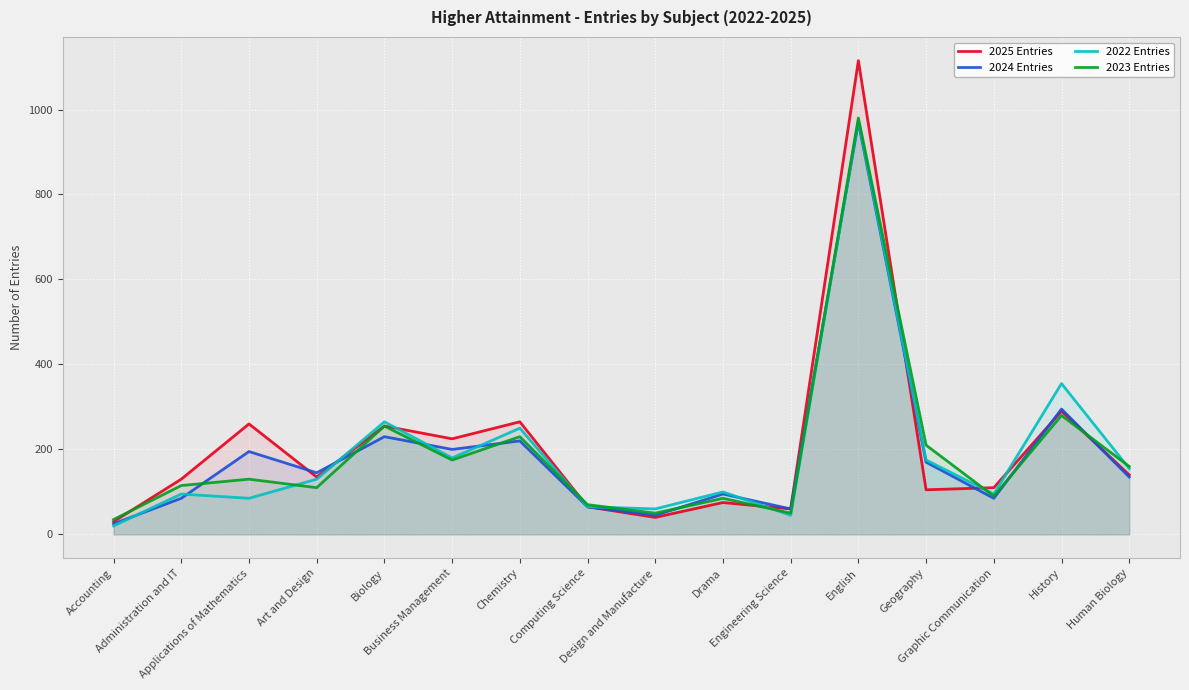

Which category has the lowest value across all series?

Accounting